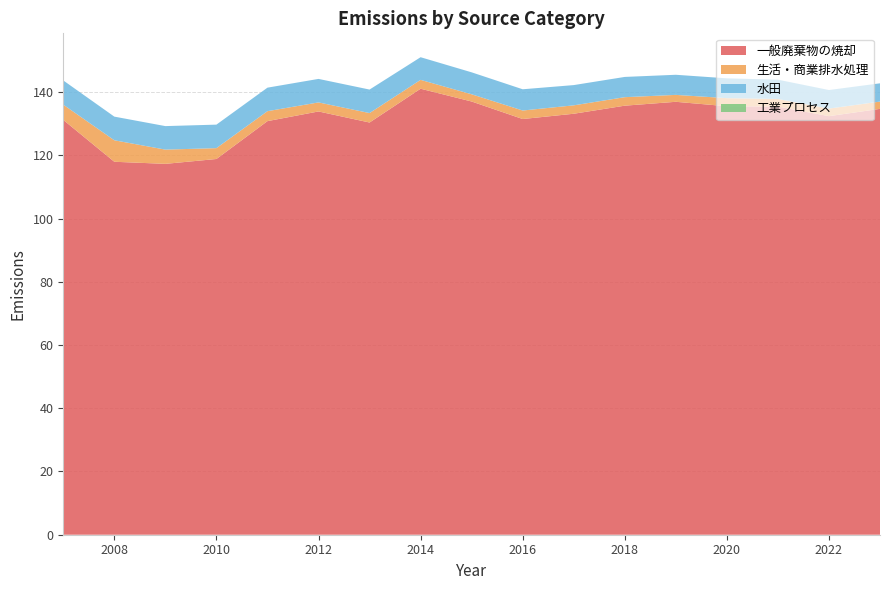

Reading left to right, what are all the values shown in this chart?

一般廃棄物の焼却: 131.2	118.0	117.3	118.8	130.8	133.9	130.4	141.1	137.0	131.5	133.2	135.7	136.9	135.5	135.4	132.4	134.7
生活・商業排水処理: 4.8	6.8	4.5	3.4	3.1	2.9	3.0	2.8	2.3	2.7	2.7	2.7	2.2	2.6	2.4	2.4	2.3
水田: 7.7	7.5	7.4	7.4	7.4	7.4	7.4	7.2	6.9	6.7	6.4	6.4	6.4	6.3	6.1	5.9	5.8
工業プロセス: 0.0	0.0	0.0	0.0	0.0	0.0	0.0	0.0	0.0	0.0	0.0	0.0	0.0	0.0	0.0	0.0	0.0